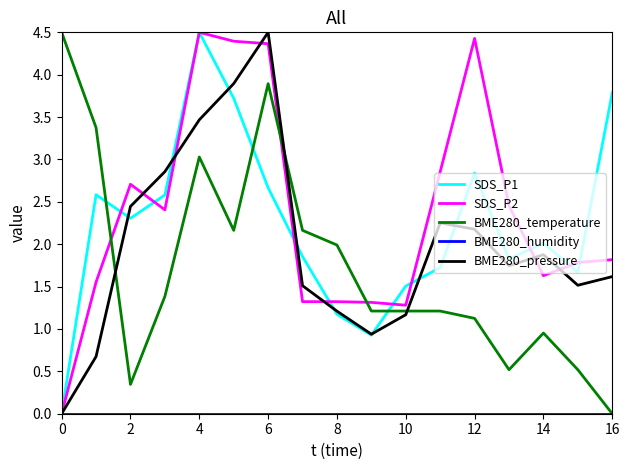

What is the maximum value shown in the chart?

4.5